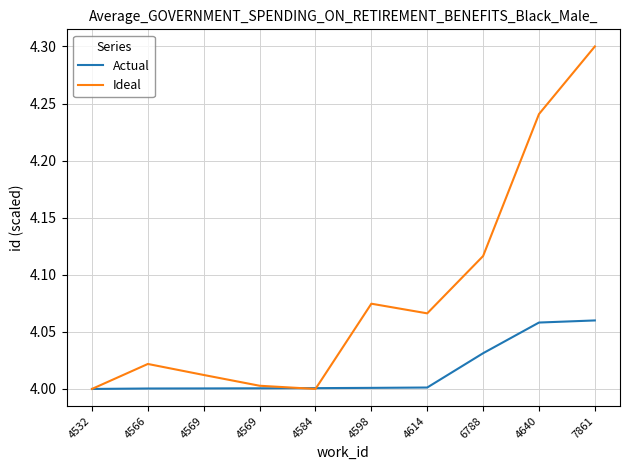

How many lines are shown in the chart?

2